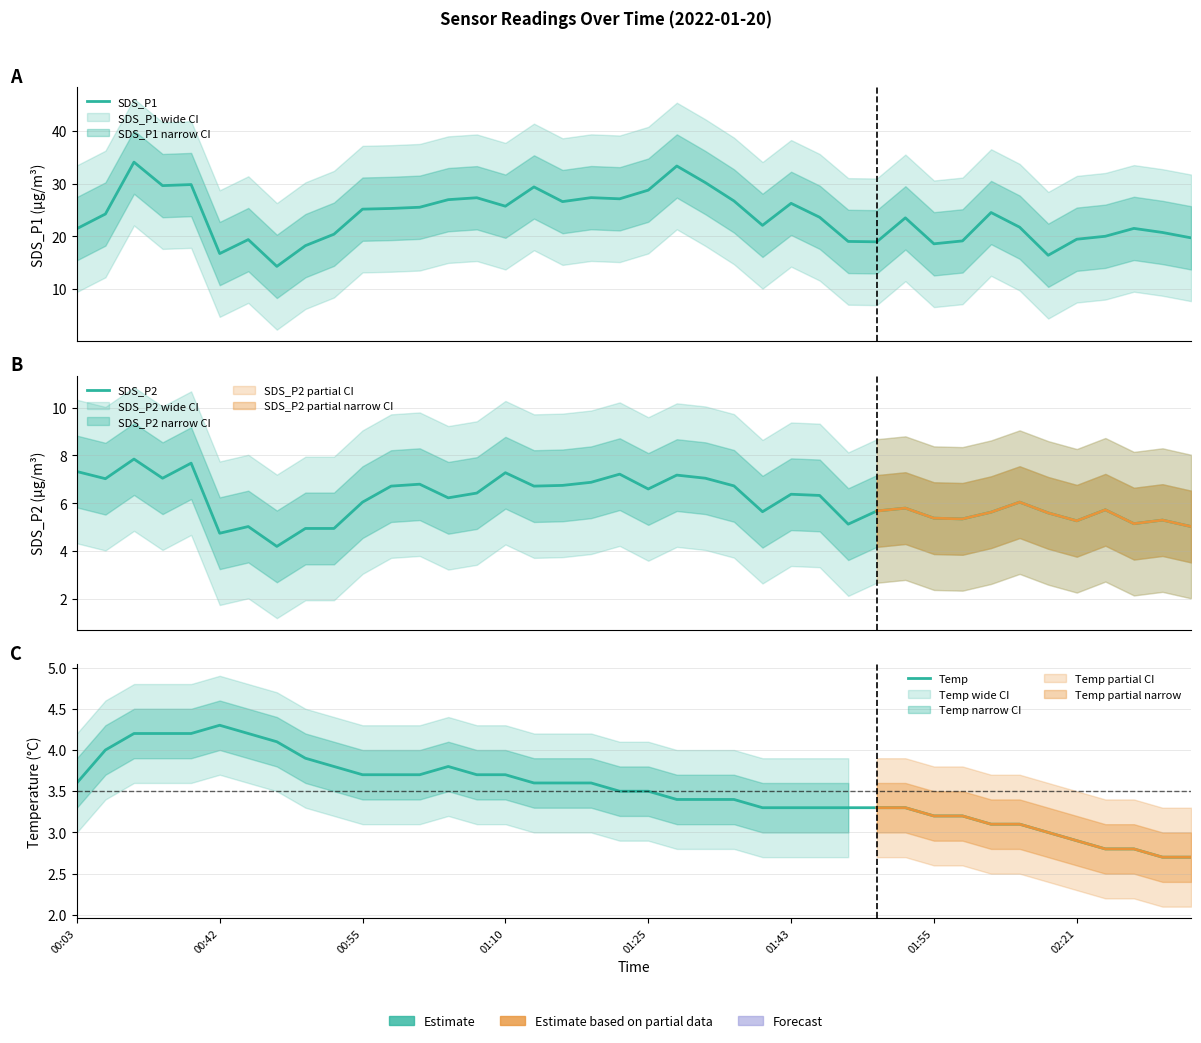

What are all the series names shown in the legend?

SDS_P1, SDS_P2, Temp